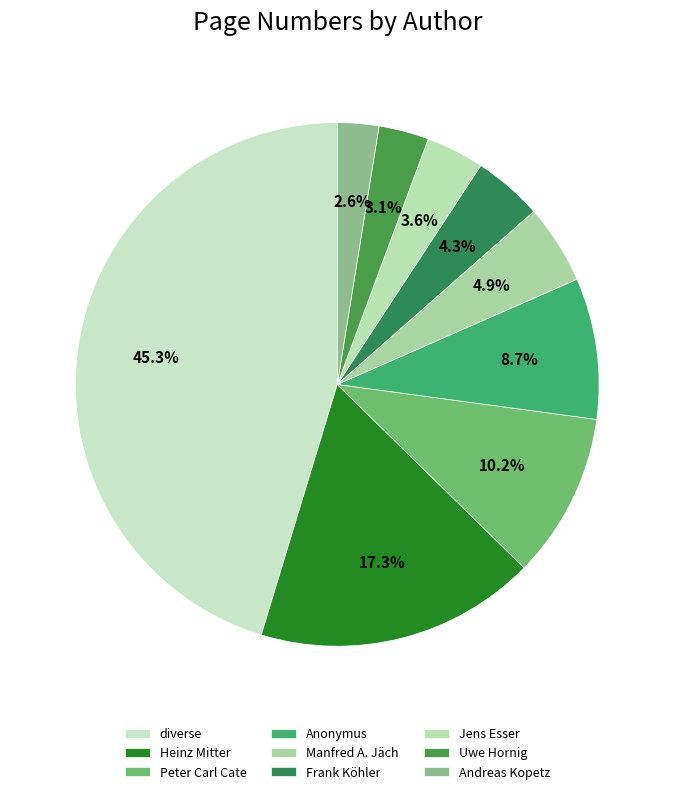

How many slices are in this pie chart?

9